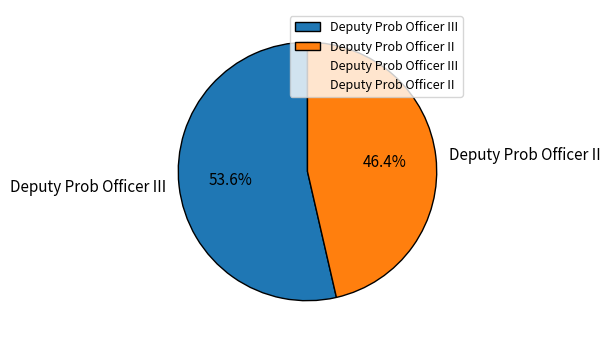

The Deputy Prob Officer III slice represents 63% of the pie. True or false?

False